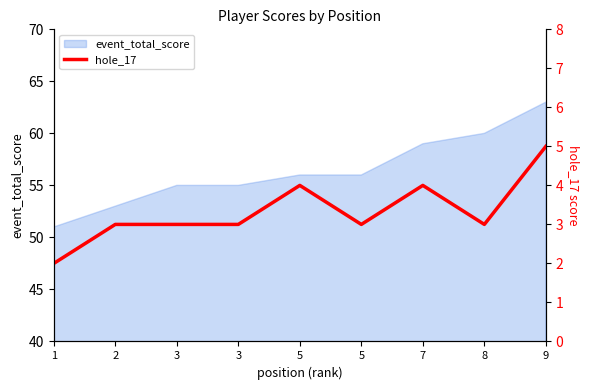

How many lines are shown in the chart?

1